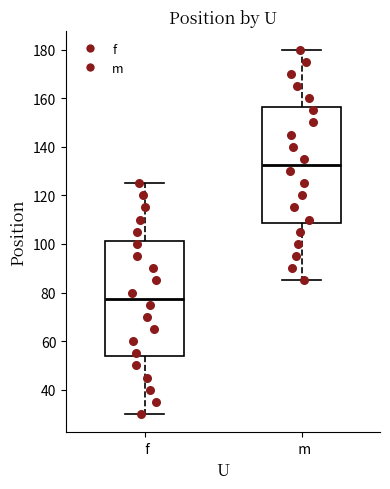

Reading left to right, transcribe this box plot: for each box, give where its median line is, the range the box spans, and where its two whiskers end, as read against the y-axis. The values are not printed on the chart, so give them approximately, as read against the axis.

f: median 78, box 54 to 102, whiskers 30 to 126
m: median 132, box 108 to 156, whiskers 86 to 180